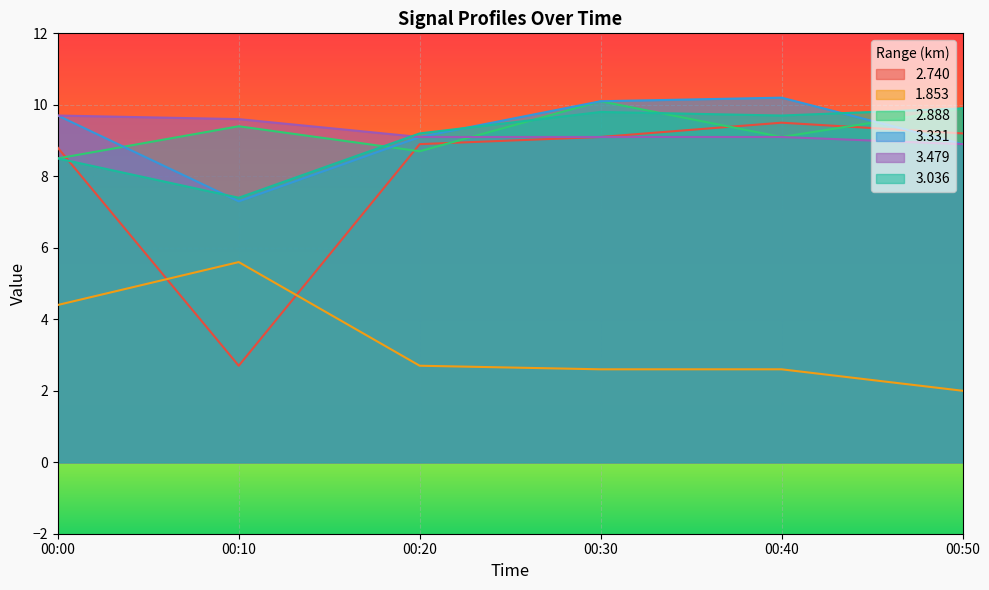

What is the sum of all 3.479 values?

55.5